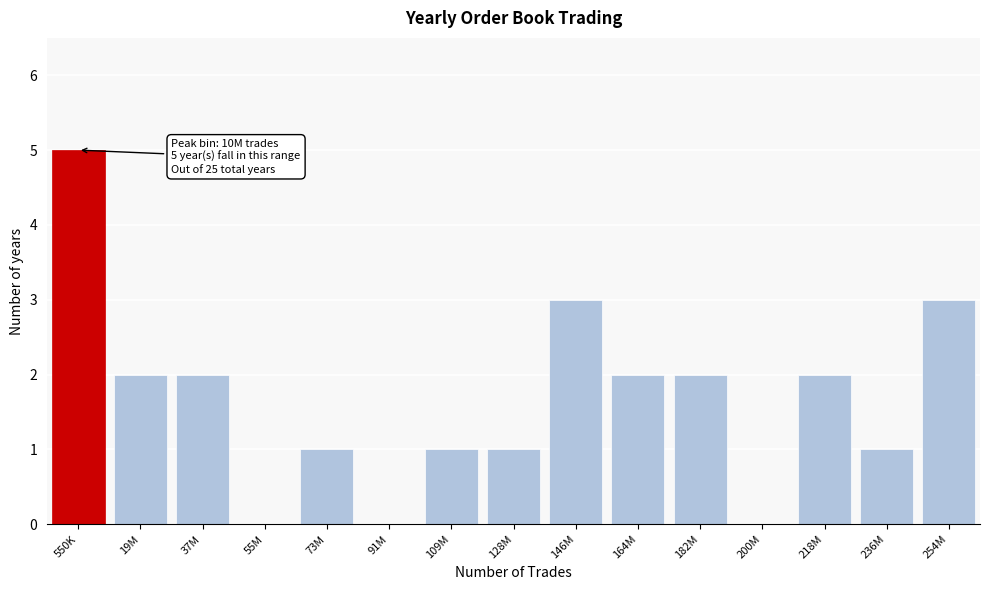

Reading left to right, what are all the values shown in this chart?

550K=5	19M=2	37M=2	55M=0	73M=1	91M=0	109M=1	128M=1	146M=3	164M=2	182M=2	200M=0	218M=2	236M=1	254M=3